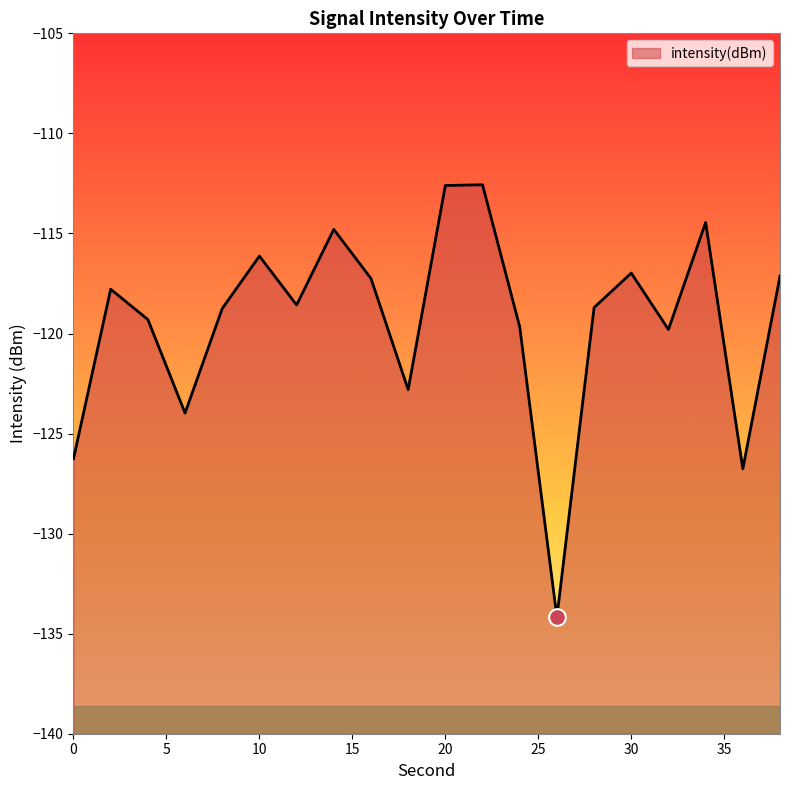

Rank the categories by value from highest to lowest.

22, 20, 34, 14, 10, 30, 38, 16, 2, 12, 28, 8, 4, 24, 32, 18, 6, 0, 36, 26